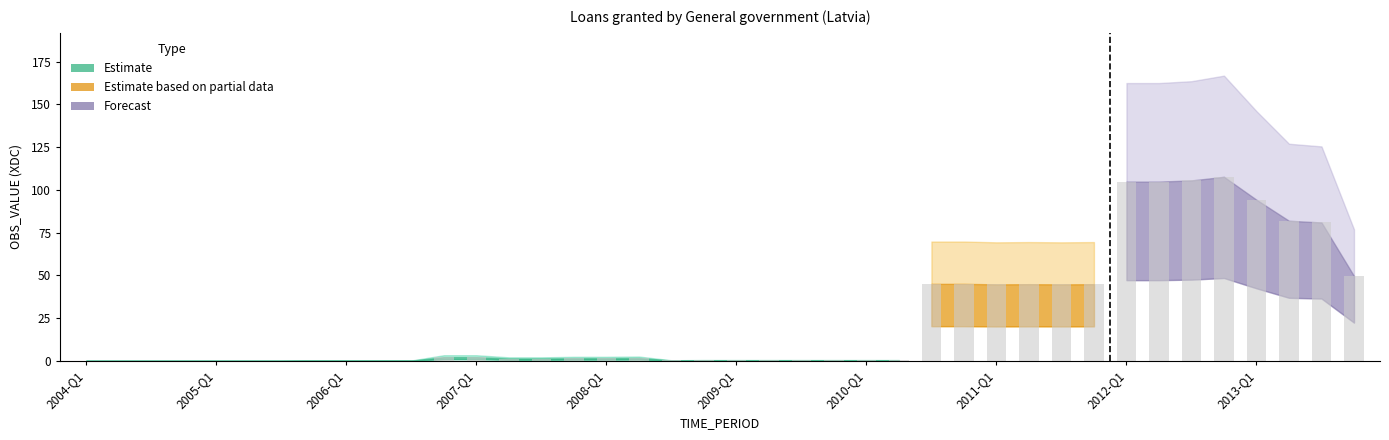

What is the greatest value displayed?

107.6